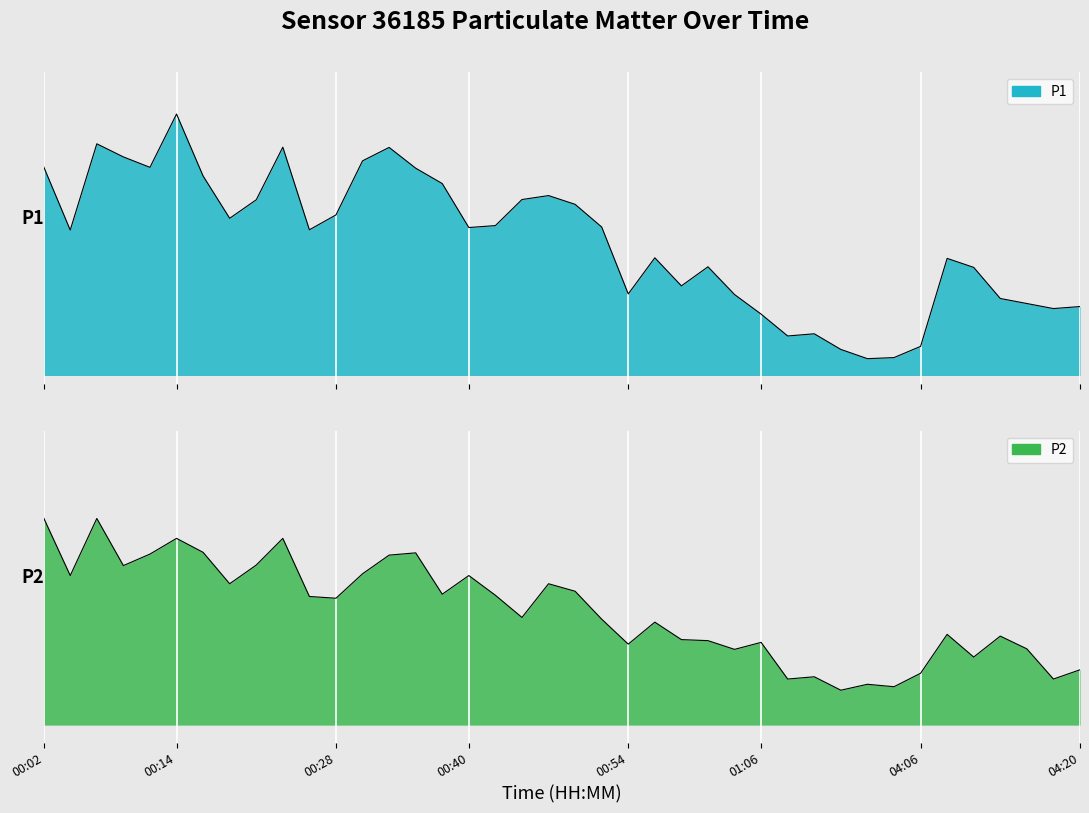

Reading left to right, list all the values displayed in this chart.

P1: 00:02=82.1	00:04=74.6	00:07=84.8	00:09=83.3	00:11=82.0	00:14=88.4	00:16=81.0	00:18=76.0	00:21=78.2	00:23=84.4	00:25=74.6	00:28=76.4	00:30=82.8	00:33=84.4	00:35=81.9	00:37=80.1	00:40=74.9	00:42=75.1	00:44=78.2	00:47=78.7	00:49=77.6	00:51=74.9	00:54=67.0	00:56=71.3	00:58=67.9	01:01=70.2	01:03=66.9	01:06=64.6	01:08=62.0	01:10=62.2	01:13=60.4	04:01=59.3	04:03=59.4	04:06=60.7	04:08=71.2	04:11=70.1	04:13=66.4	04:15=65.8	04:18=65.2	04:20=65.5
P2: 00:02=39.3	00:04=36.0	00:07=39.3	00:09=36.6	00:11=37.2	00:14=38.1	00:16=37.3	00:18=35.5	00:21=36.6	00:23=38.1	00:25=34.8	00:28=34.7	00:30=36.1	00:33=37.2	00:35=37.3	00:37=34.9	00:40=36.0	00:42=34.9	00:44=33.6	00:47=35.5	00:49=35.1	00:51=33.5	00:54=32.1	00:56=33.3	00:58=32.3	01:01=32.3	01:03=31.8	01:06=32.2	01:08=30.1	01:10=30.2	01:13=29.4	04:01=29.8	04:03=29.6	04:06=30.4	04:08=32.6	04:11=31.3	04:13=32.5	04:15=31.8	04:18=30.1	04:20=30.6